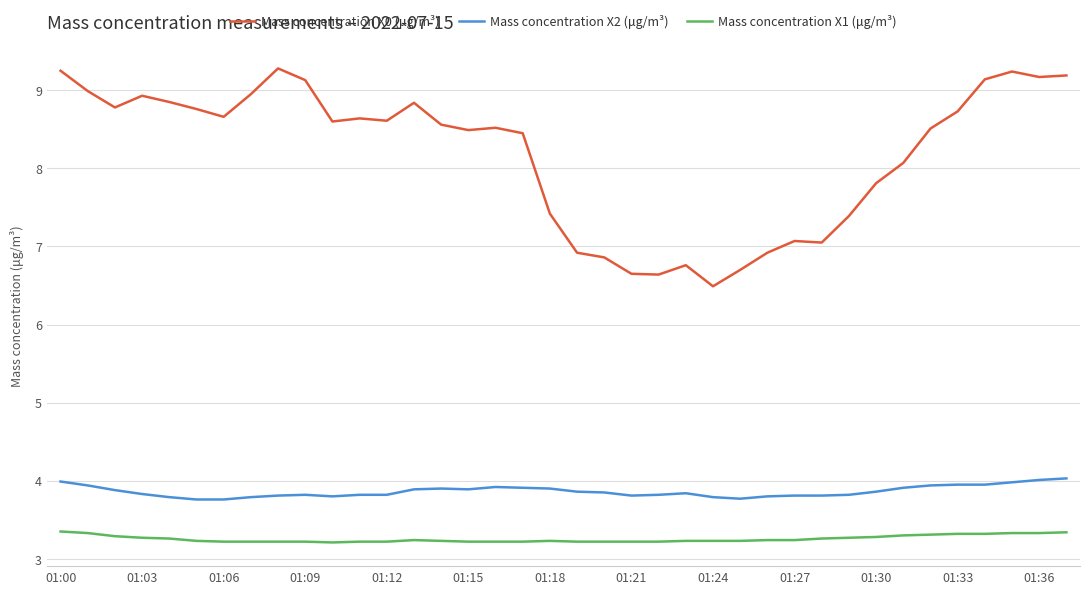

Rank the series by their maximum value, from lowest to highest.

Mass concentration X1 (μg/m³), Mass concentration X2 (μg/m³), Mass concentration X0 (μg/m³)